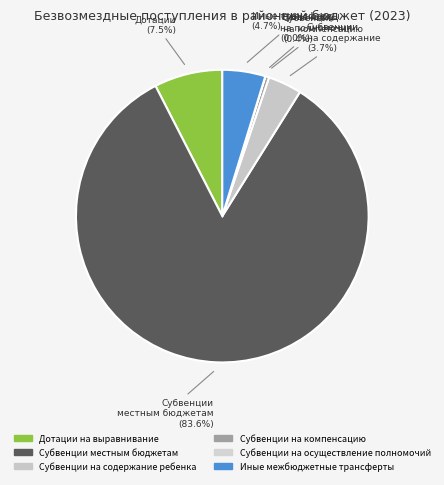

True or false: Субвенции на содержание ребенка accounts for 1% of the total.

False